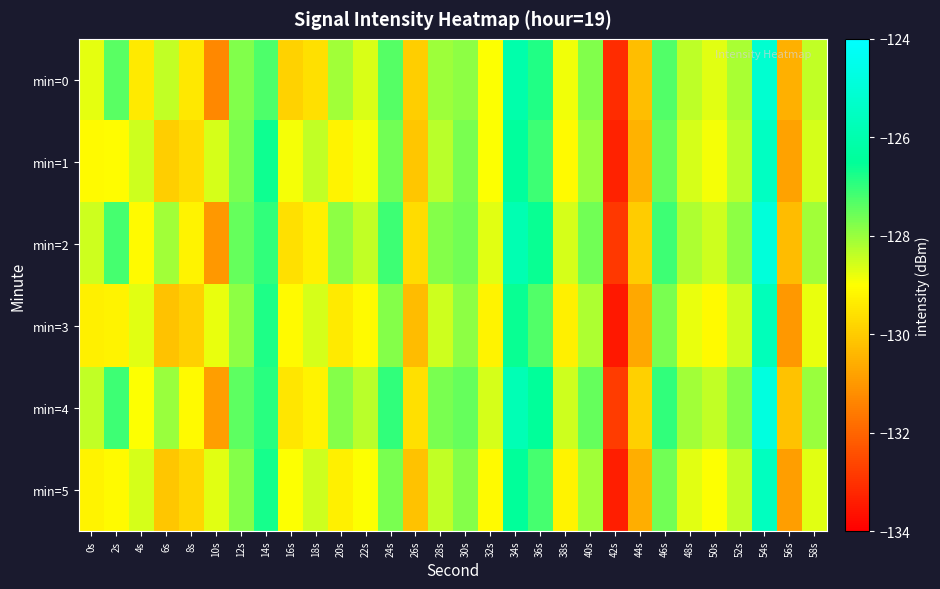

What is the total value across all series at 2s?

-769.0